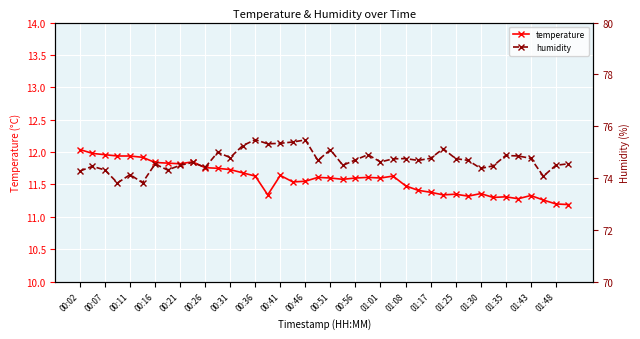

List the series in order of their overall mean, highest first.

humidity, temperature